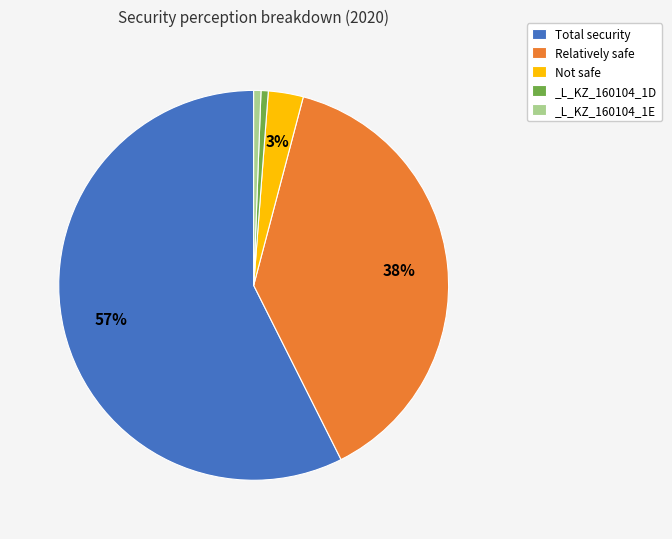

Count the number of slices in the pie.

5